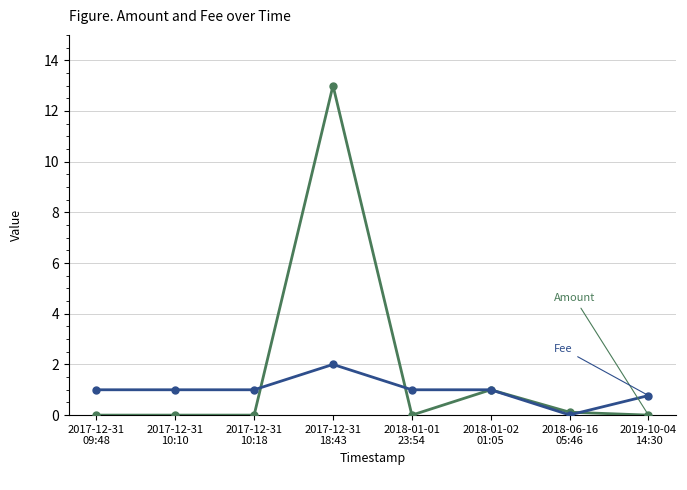

What is the greatest value displayed?

13.0